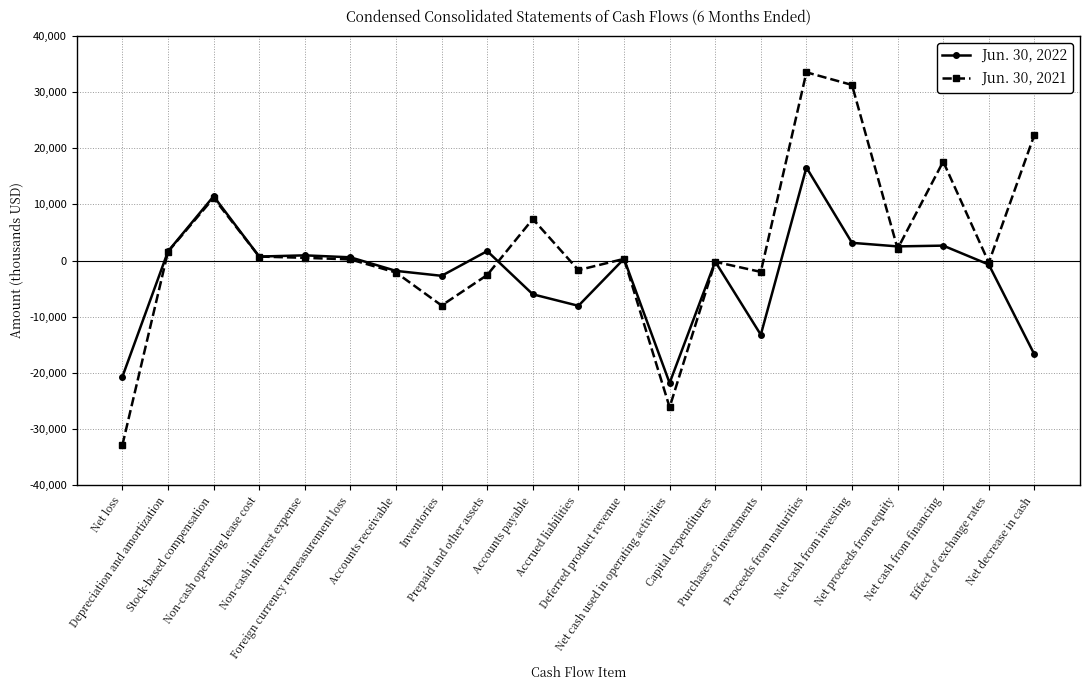

How many data points in Jun. 30, 2021 are less than 294?

10